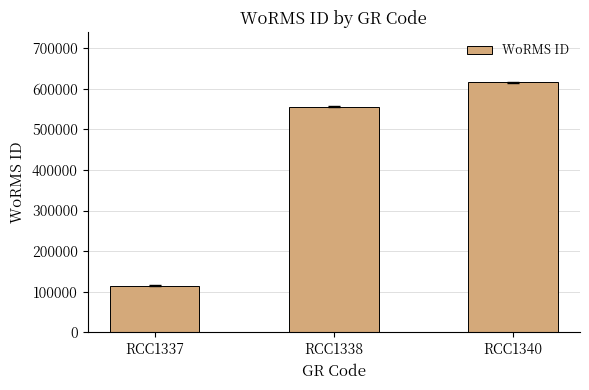

Rank the categories by value from lowest to highest.

RCC1337, RCC1338, RCC1340